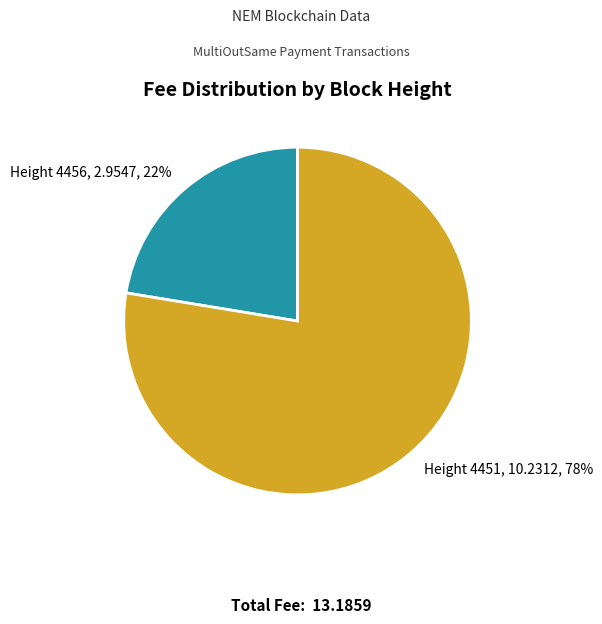

Count the number of slices in the pie.

2